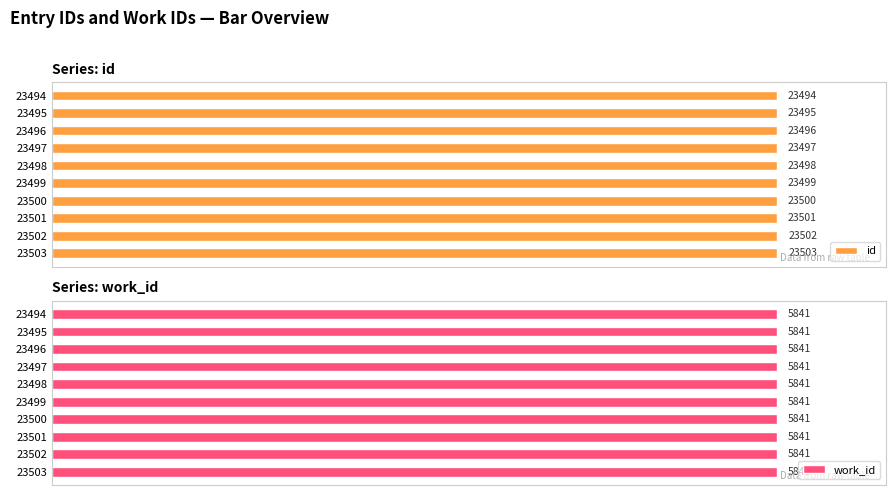

How many bars are there in total?

20